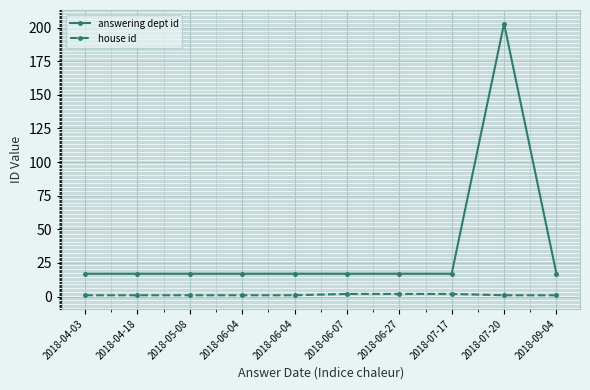

The house id series shows 1 at 2018-06-04. True or false?

False